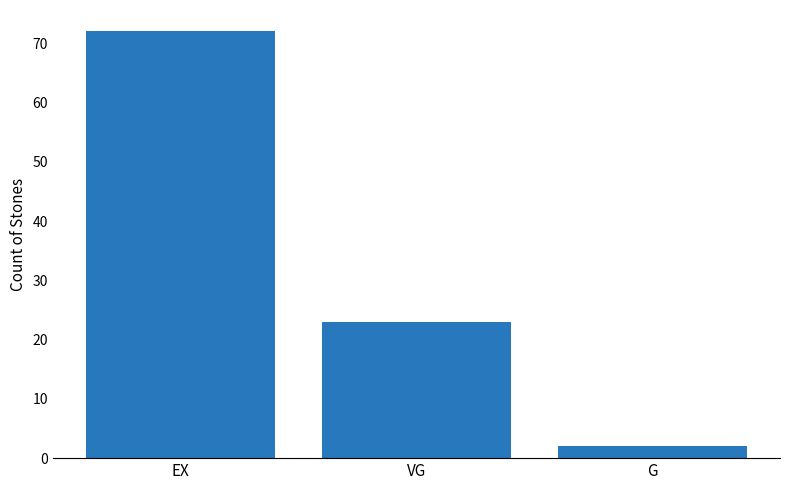

At which label does the data first exceed 23?

EX